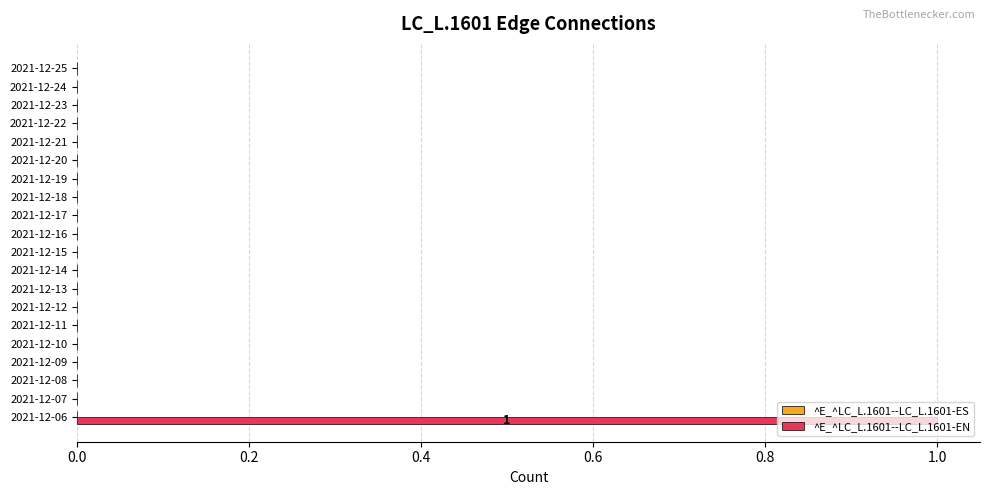

True or false: the data shows 1 at 2021-12-06.

True